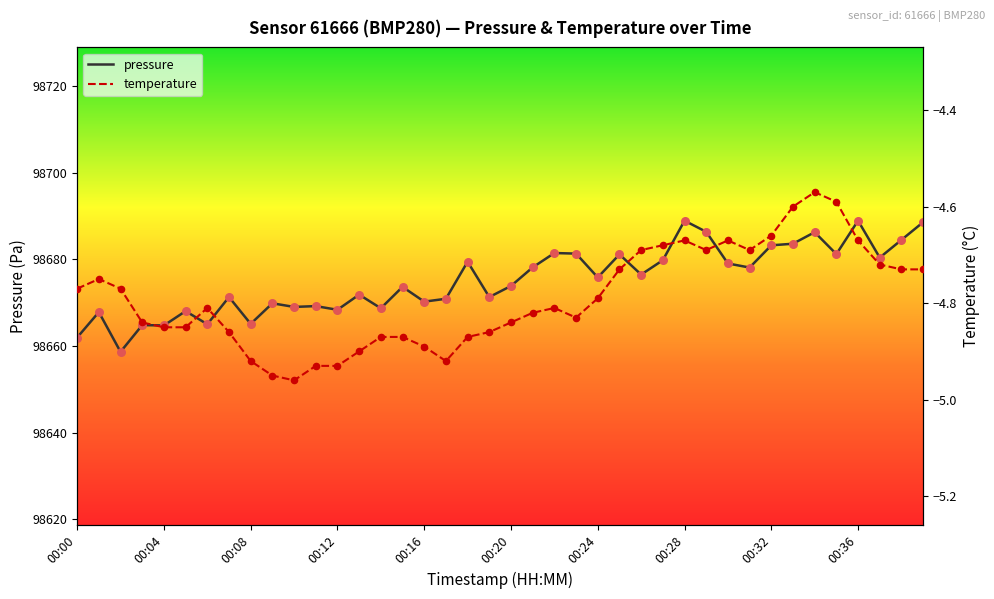

Which series has the largest total across all categories?

pressure